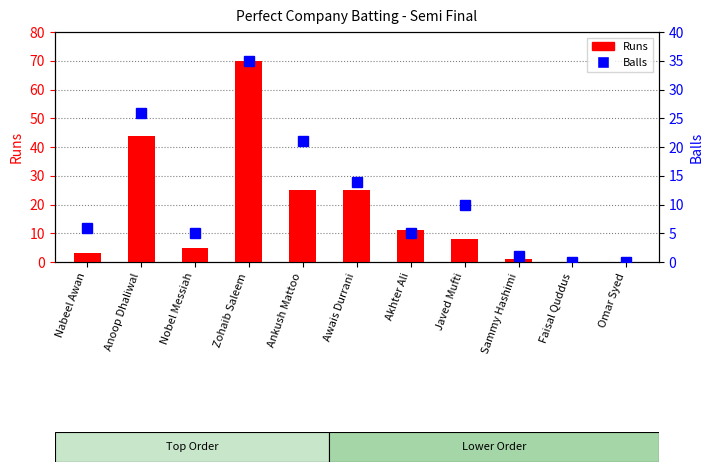

Which category has the highest value in the Balls series?

Zohaib Saleem